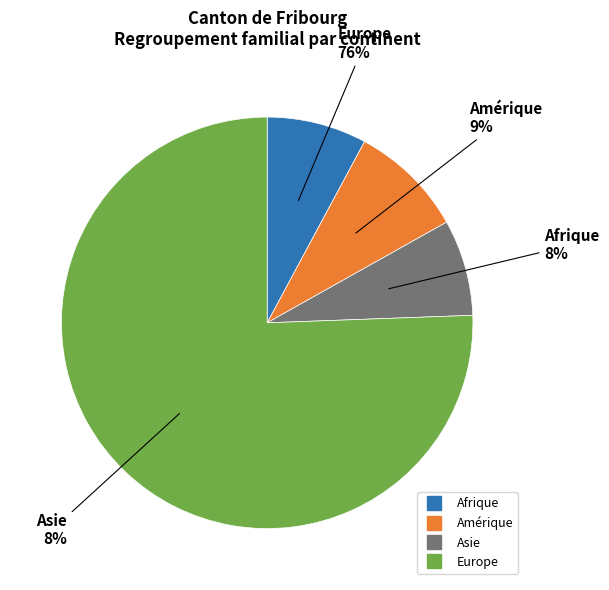

What percentage is the Asie slice, to the nearest percent?

8%